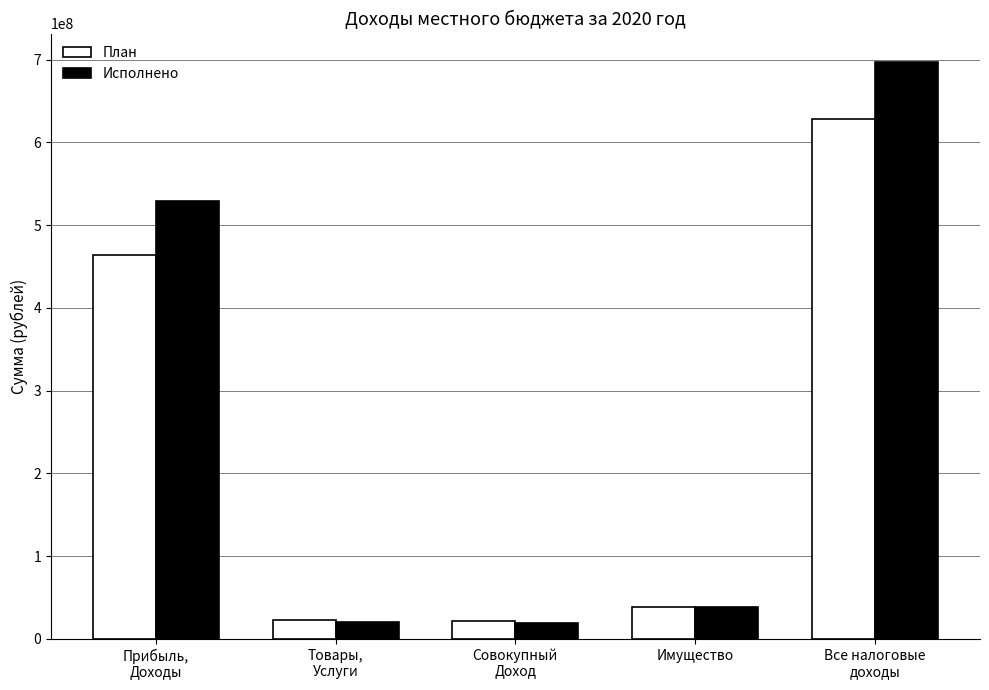

Which series has the largest total across all categories?

Исполнено